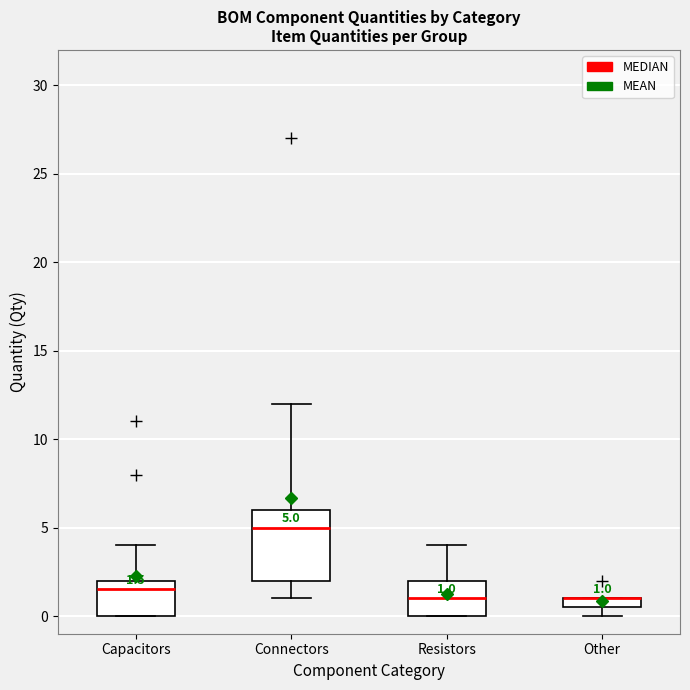

Which box is the tallest, from its lower edge to its upper edge?

Connectors